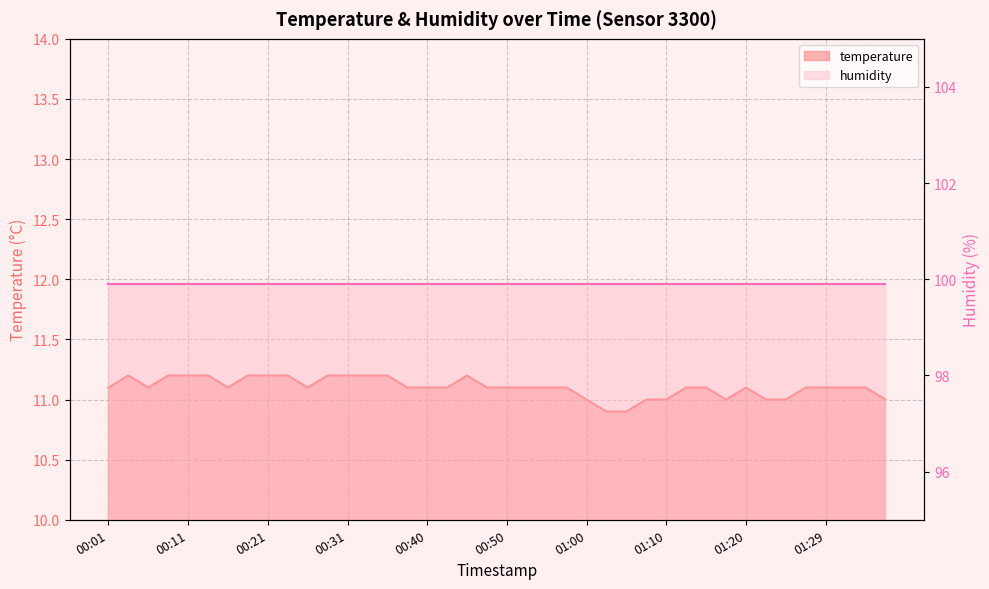

What is the change in value from 01:22 to 01:32?

+0.1